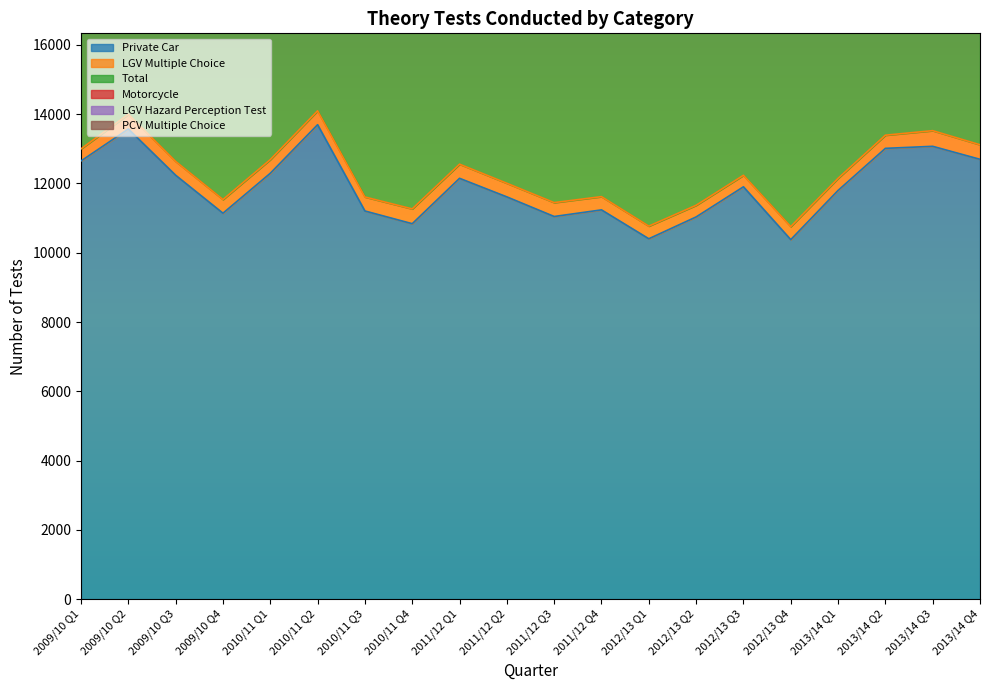

True or false: Motorcycle has more than 0 points higher than both neighbors.

True